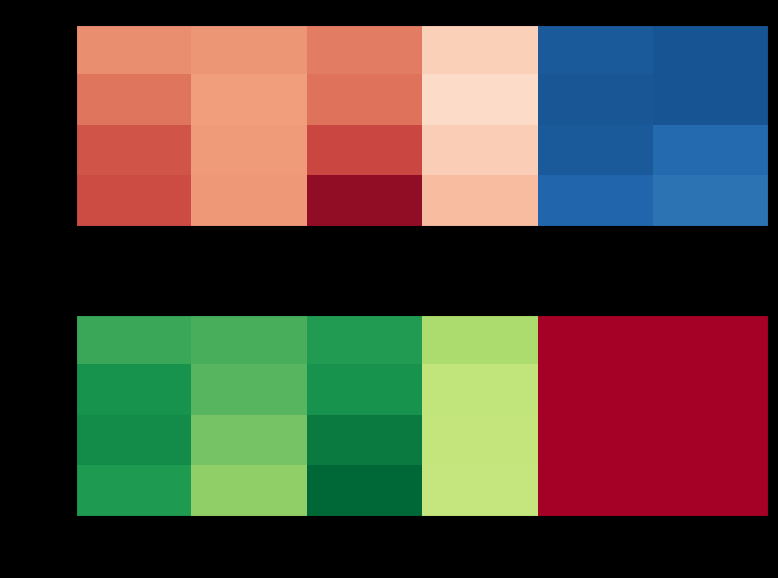

What is the difference between the highest and lowest values at 2017-18?

0.3